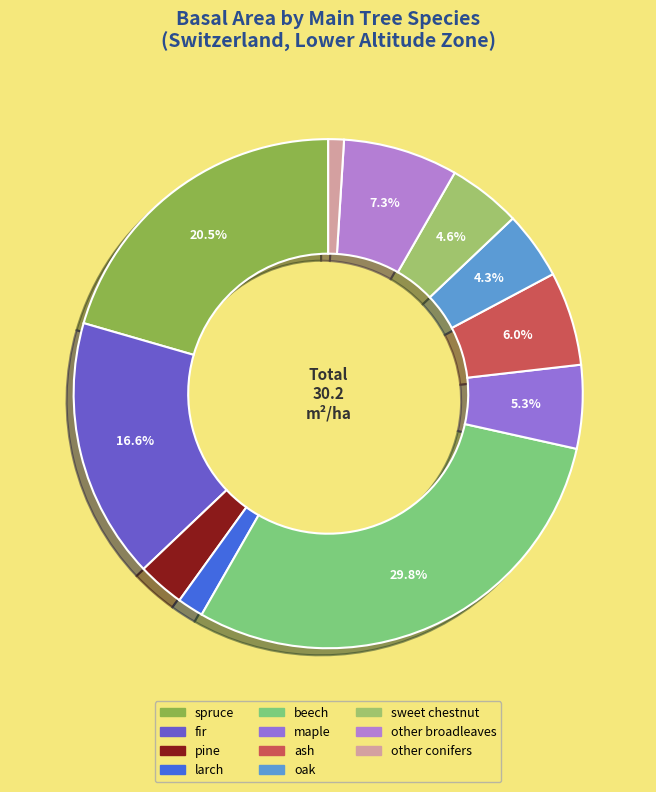

How many slices are in this pie chart?

11